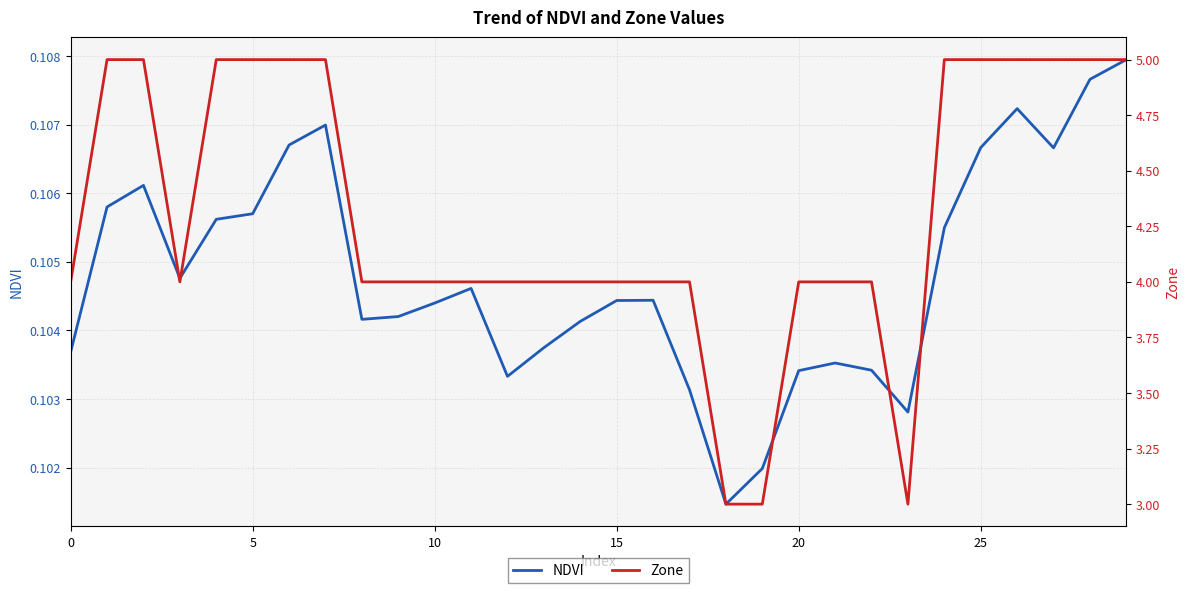

Rank the series at 8 from lowest to highest value.

NDVI, Zone